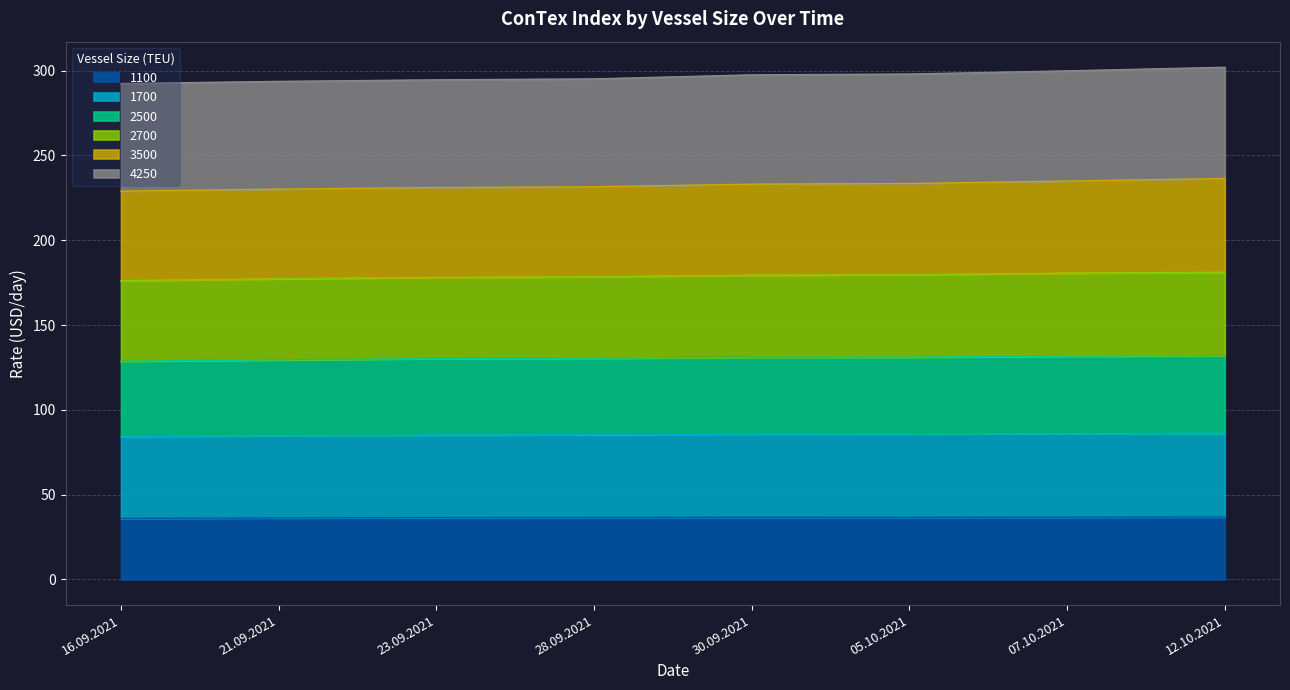

What is the total value across all series at 05.10.2021?

297.9